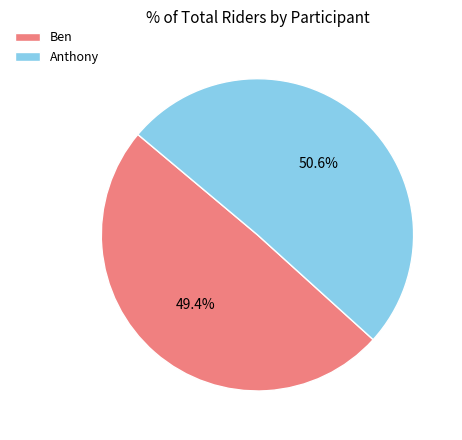

What is the majority slice?

Anthony